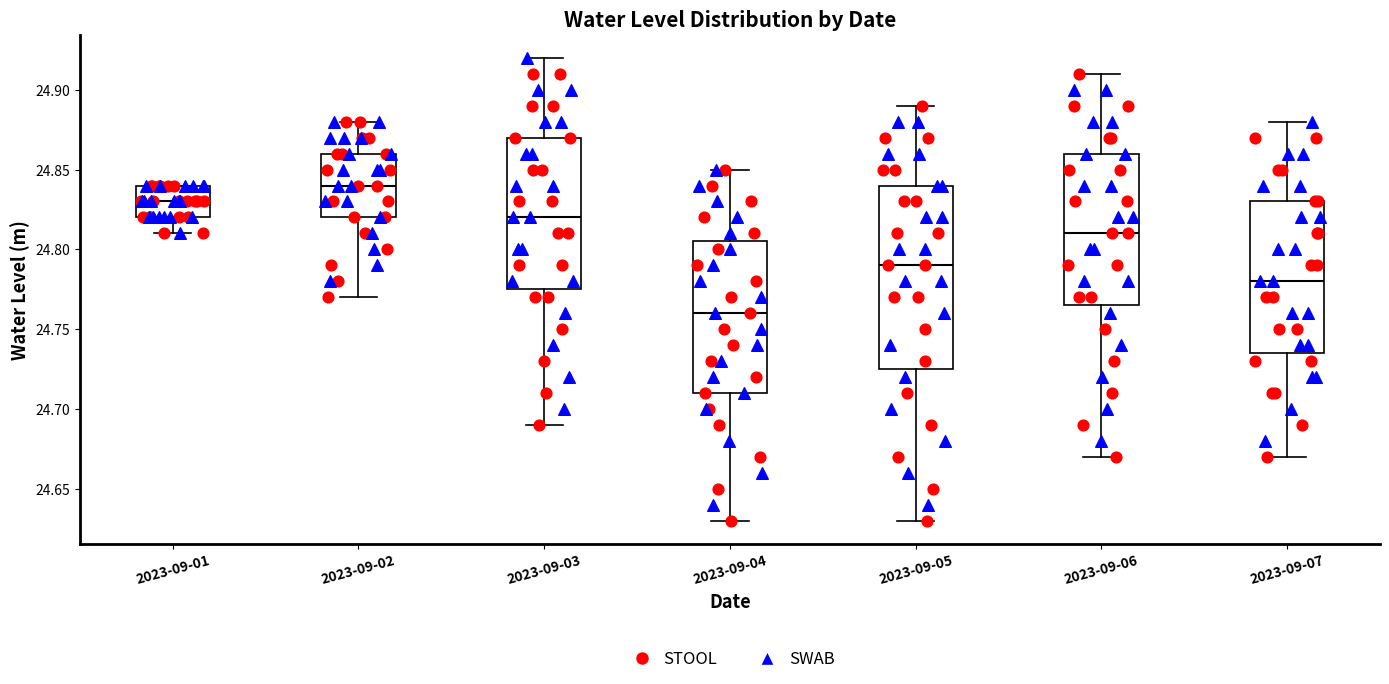

Where does the median line of the box for 2023-09-01 sit on the y-axis? The values are not printed on the chart, so give them approximately, as read against the axis.

24.830